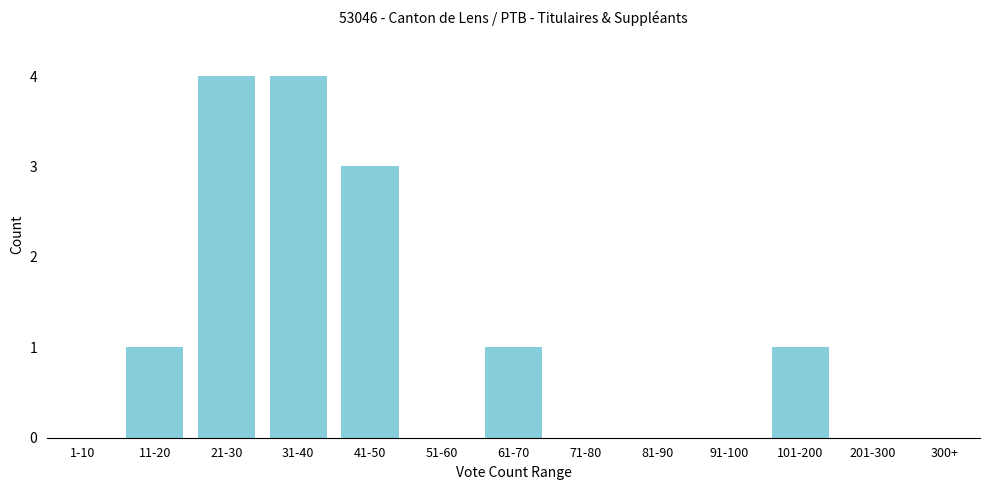

Reading left to right, what are all the values shown in this chart?

11-20=1	21-30=4	31-40=4	41-50=3	51-60=0	61-70=1	71-80=0	81-90=0	91-100=0	101-200=1	201-300=0